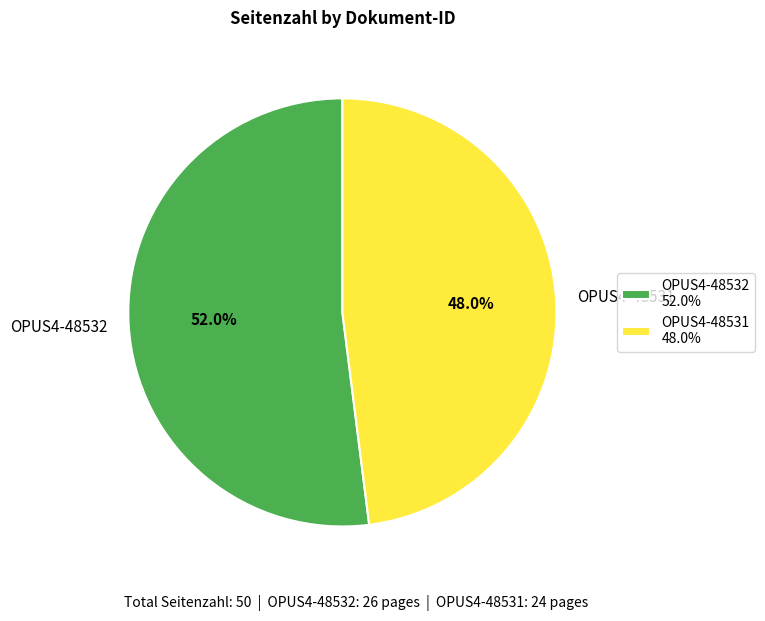

Combined, do OPUS4-48532 and OPUS4-48531 account for over 50%?

Yes